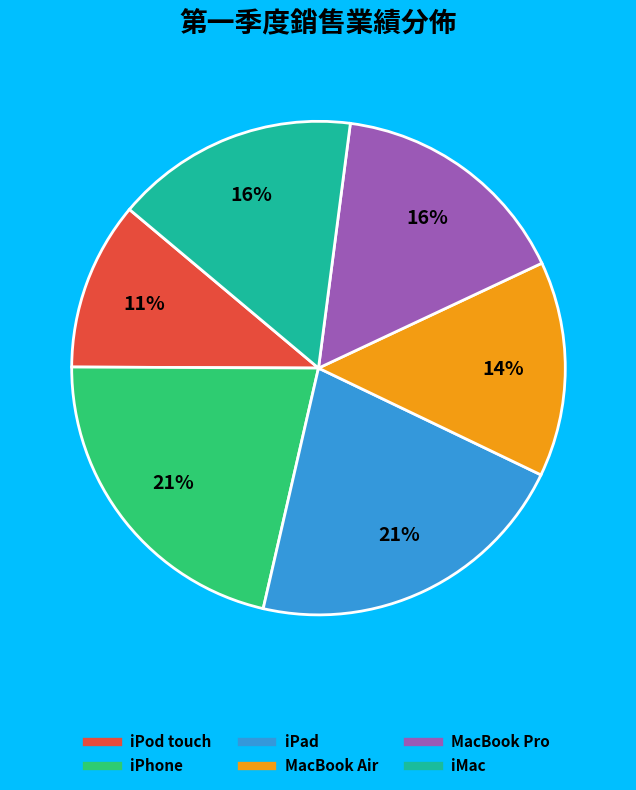

Between iPod touch and iPad, which is larger?

iPad